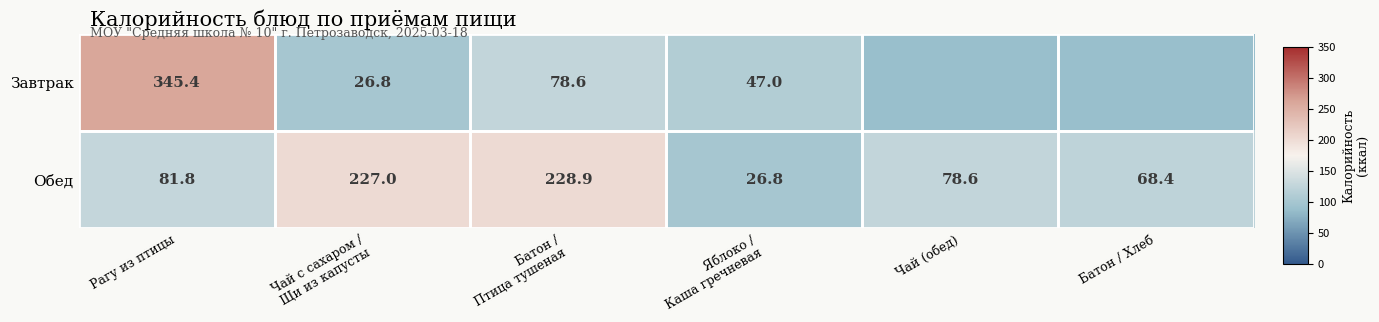

What is the spread (max minus min) of values at Батон /
Птица тушеная?

150.3